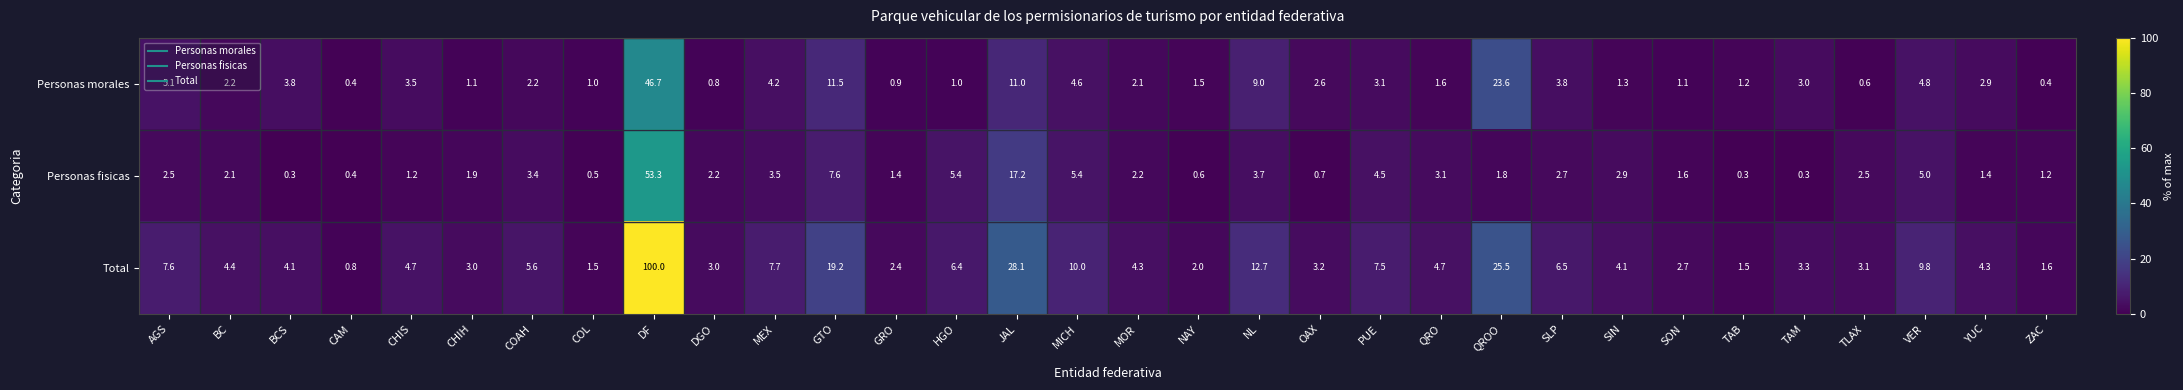

The Personas fisicas series shows 0.7 at OAX. True or false?

True